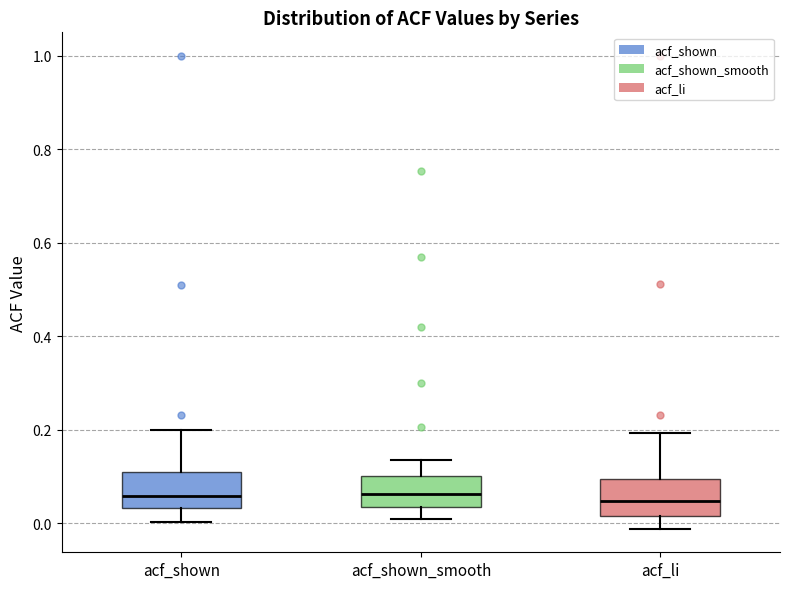

Where does the upper whisker of the box for acf_shown end on the y-axis? The values are not printed on the chart, so give them approximately, as read against the axis.

0.20